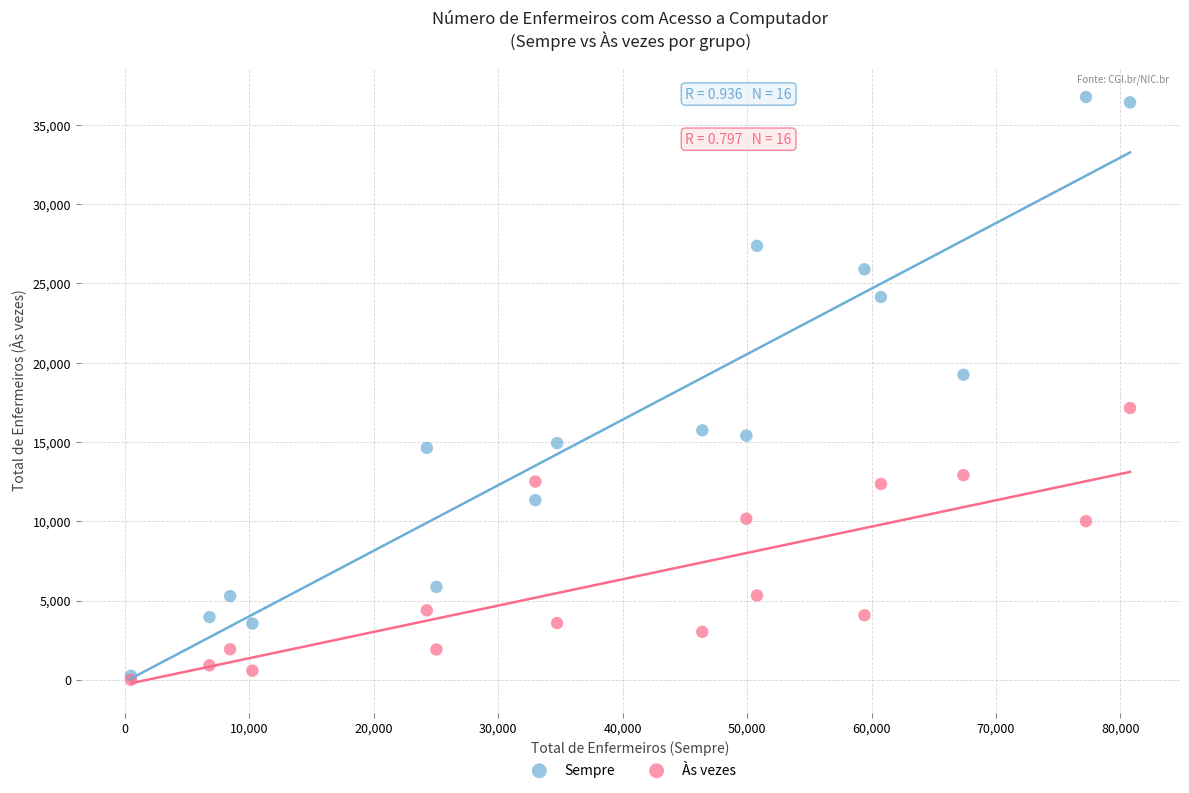

In the Sempre series, what Y value is closest to 18506?

19236